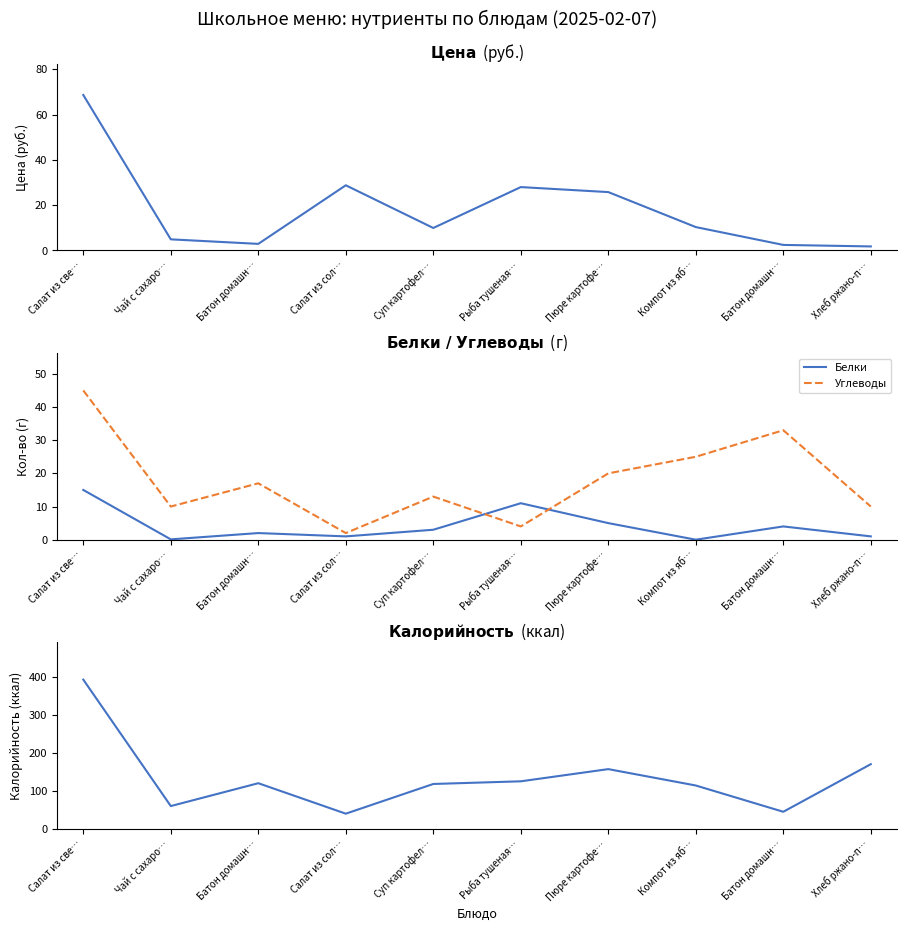

True or false: Цена has a value of 4.9 at Чай с сахаро….

True